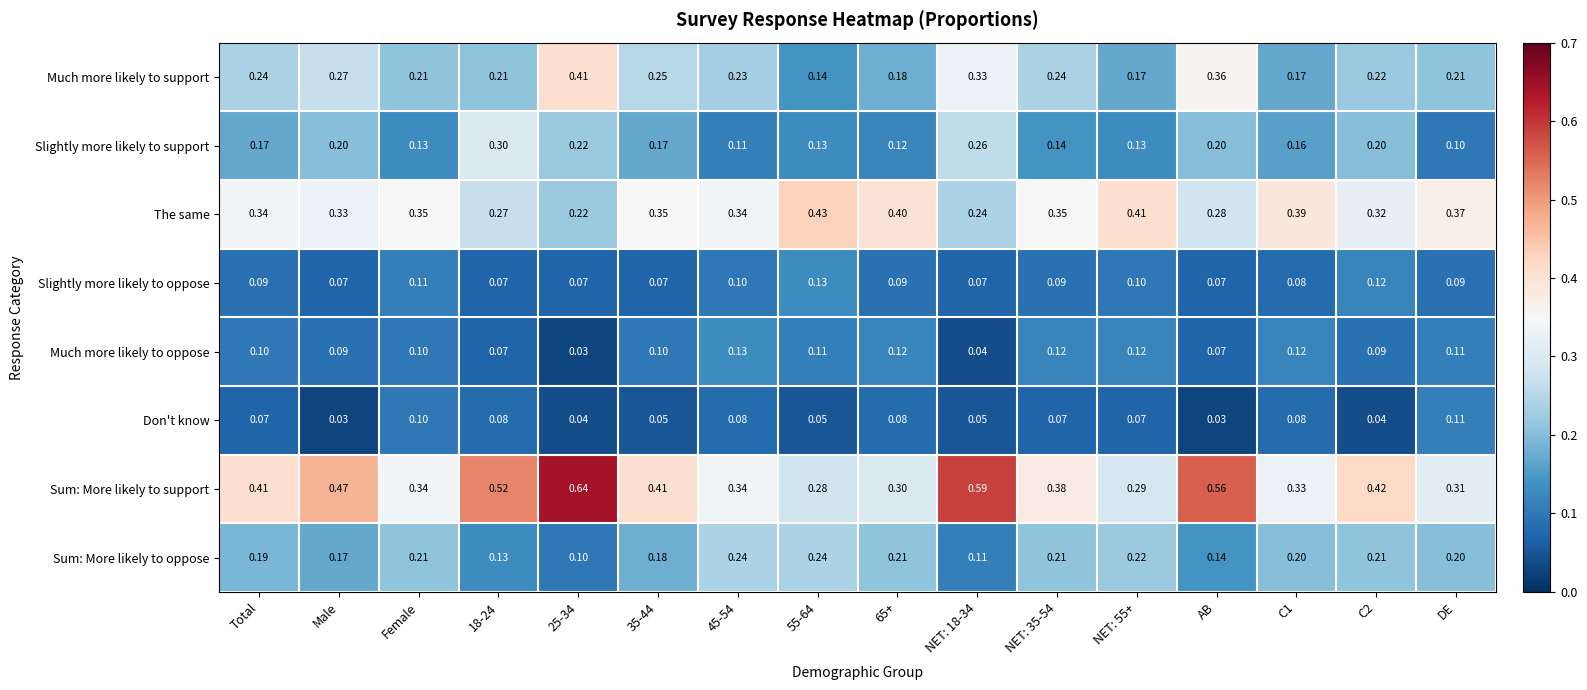

Which series has the largest total across all categories?

Sum: More likely to support